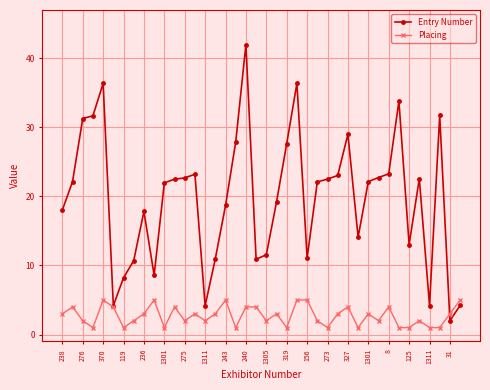

Rank the series by their maximum value, from highest to lowest.

Entry Number, Placing